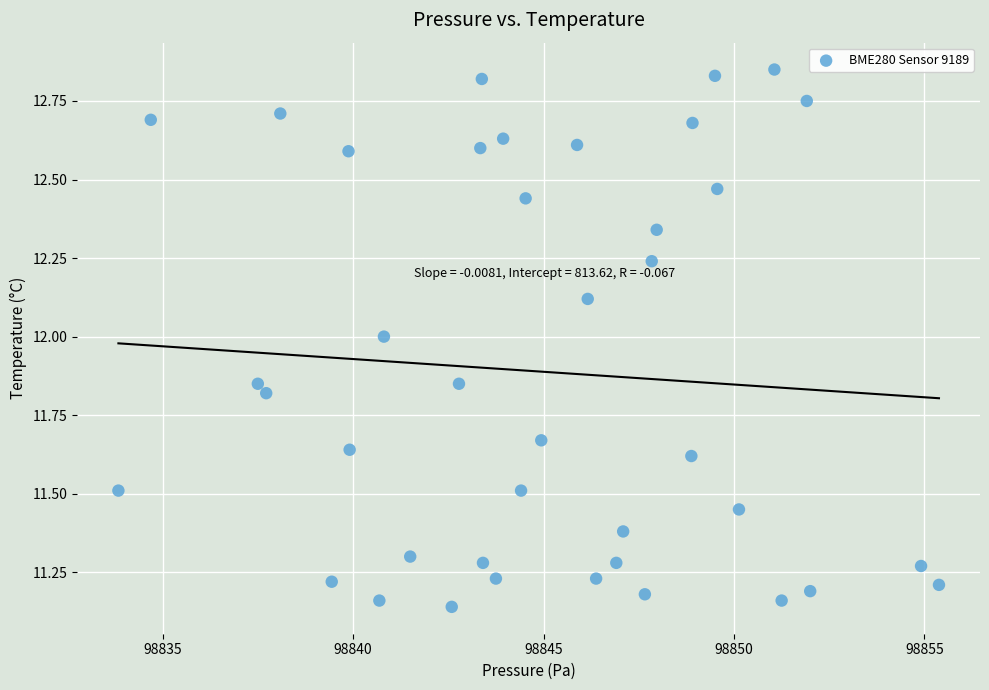

What is the range of Y values (max minus min)?

1.7